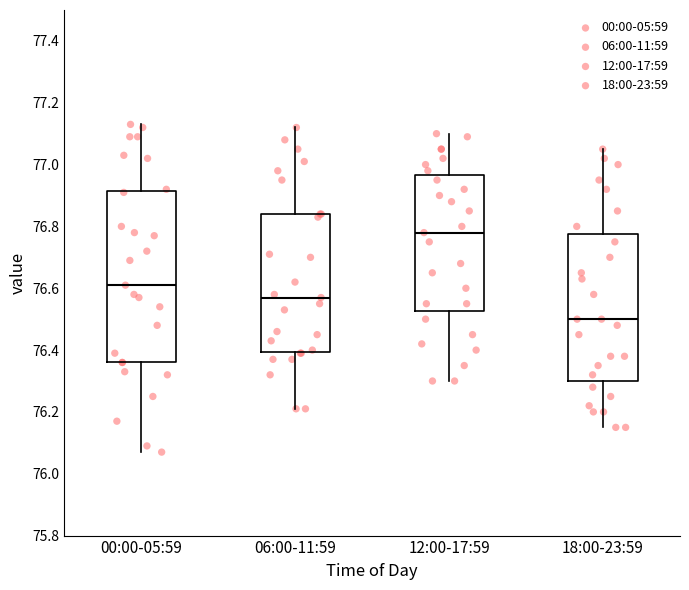

Which box's median line is the lowest?

18:00-23:59